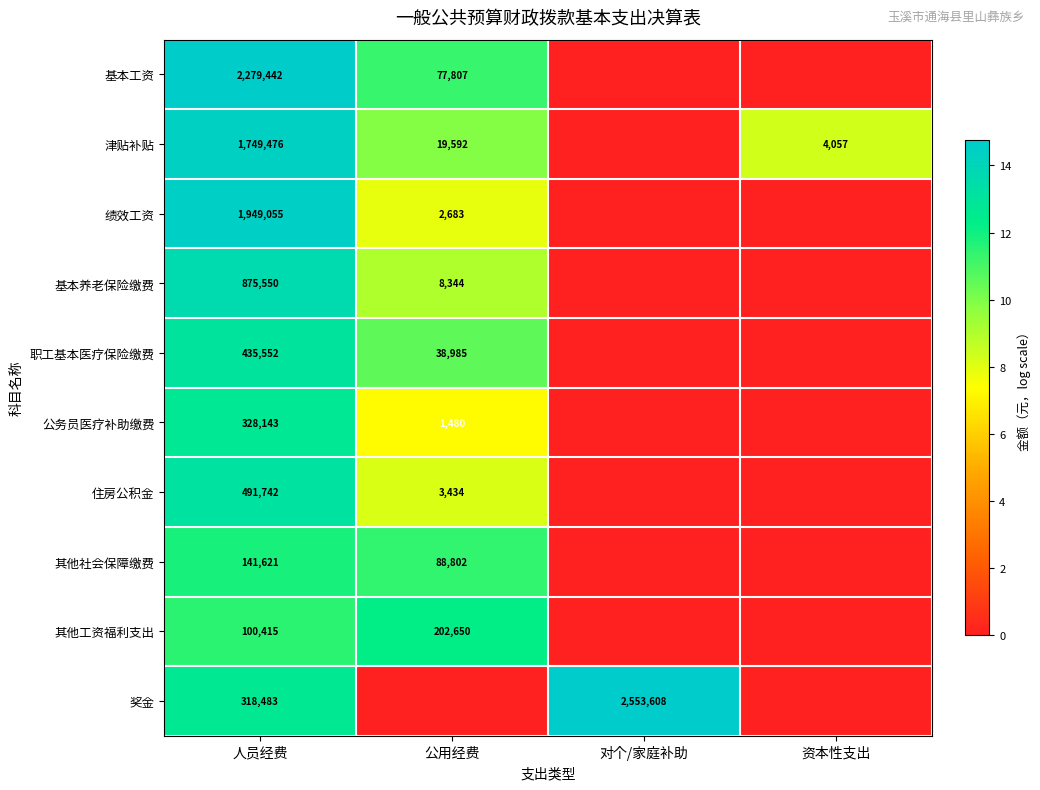

Is the value of 公务员医疗补助缴费 at 人员经费 greater than the value of 津贴补贴 at 人员经费?

No